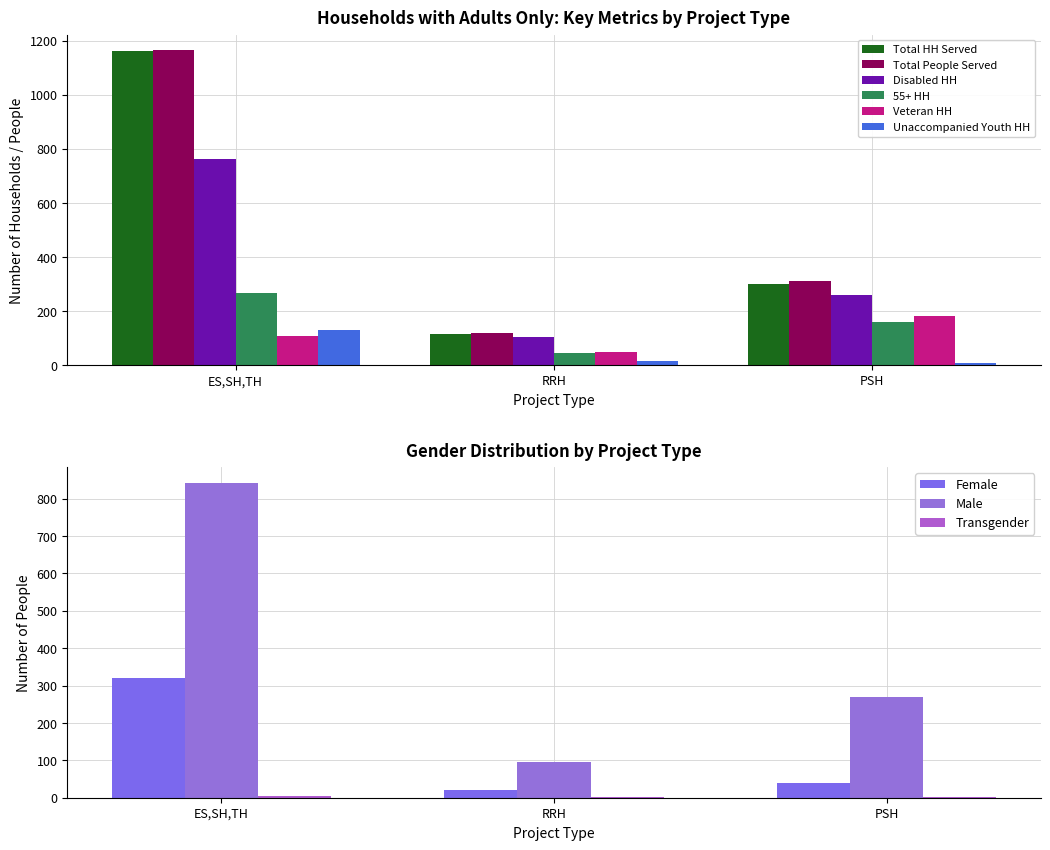

How many groups of bars are there?

3